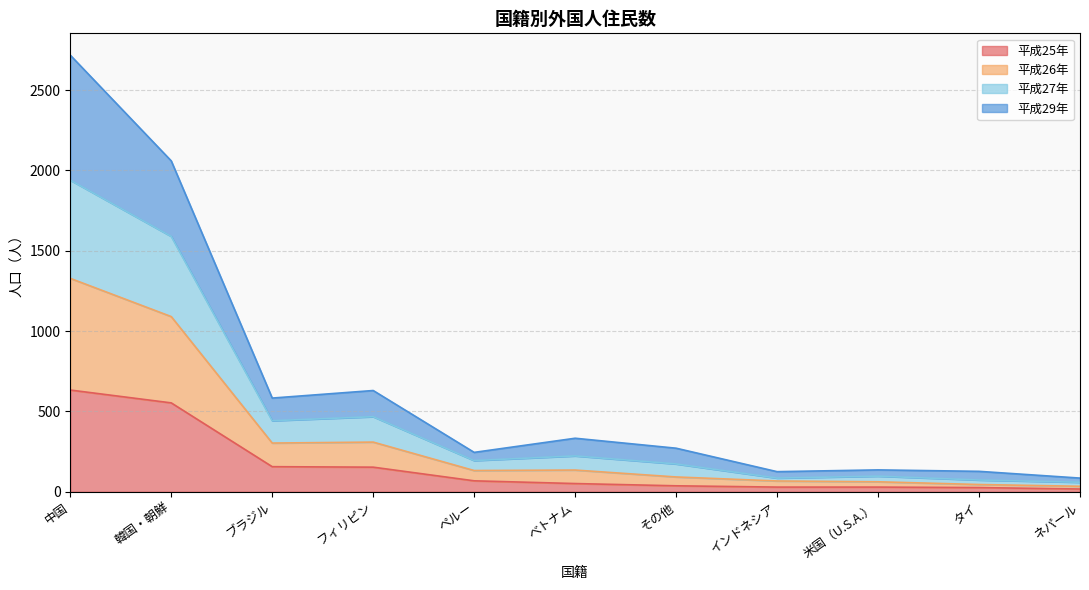

What is the total value across all series at 韓国・朝鮮?

2059